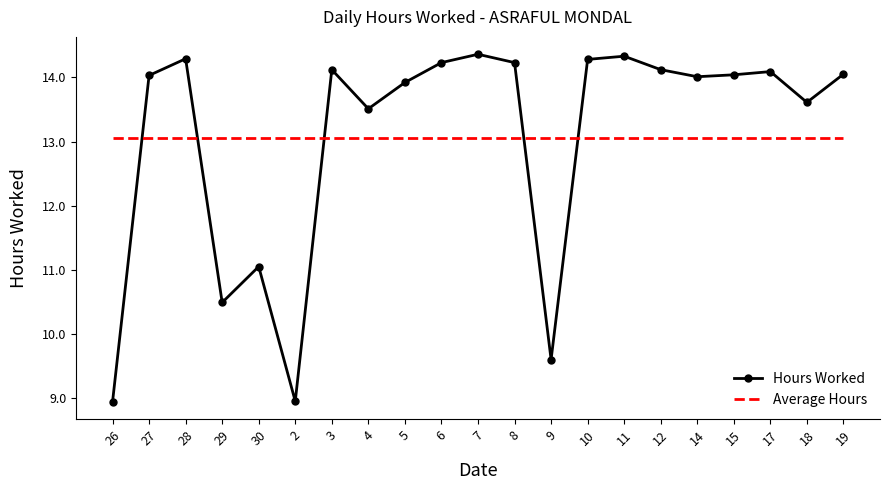

What position from the left is 28?

3